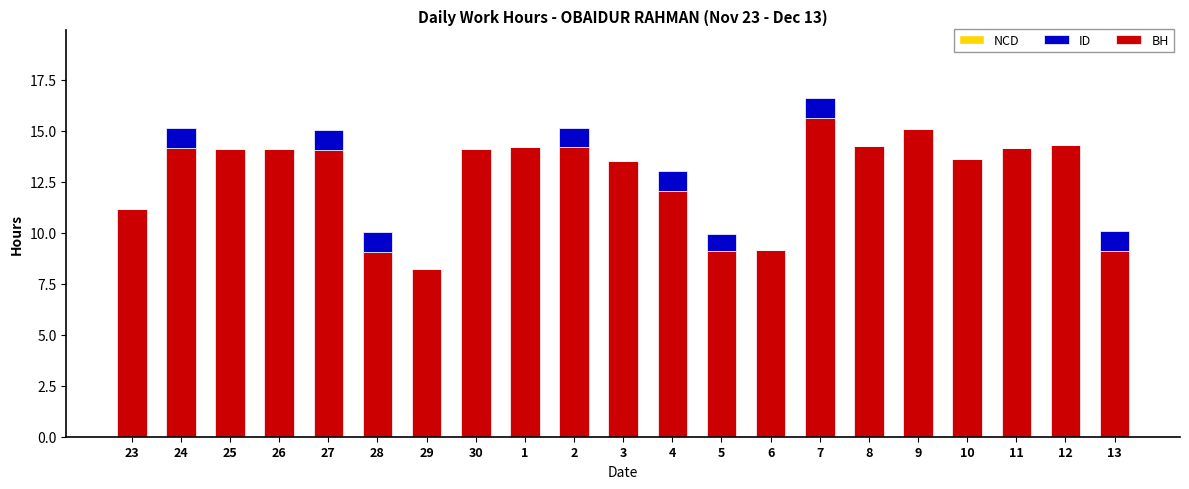

At which category is the sum across all series the highest?

7